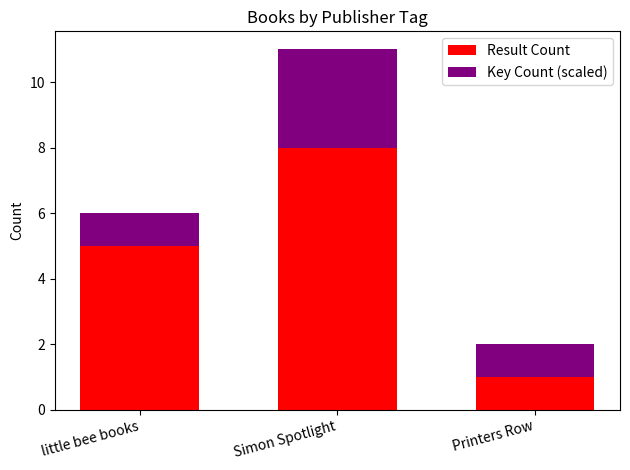

Rank the categories by Result Count value from highest to lowest.

Simon Spotlight, little bee books, Printers Row